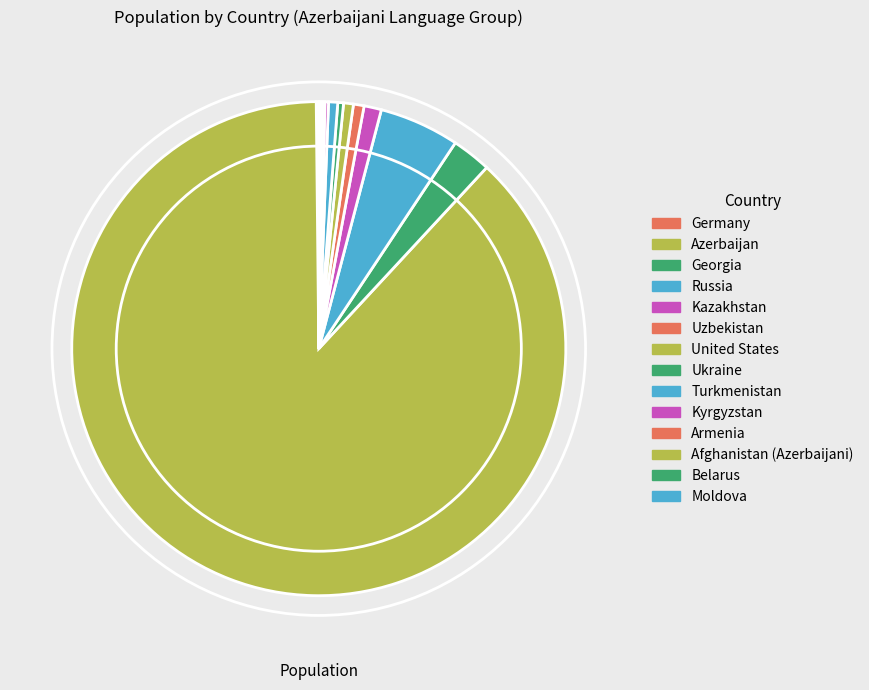

Rank the categories by value from lowest to highest.

Moldova, Belarus, Armenia, Afghanistan (Azerbaijani), Germany, Kyrgyzstan, Ukraine, Turkmenistan, United States, Uzbekistan, Kazakhstan, Georgia, Russia, Azerbaijan